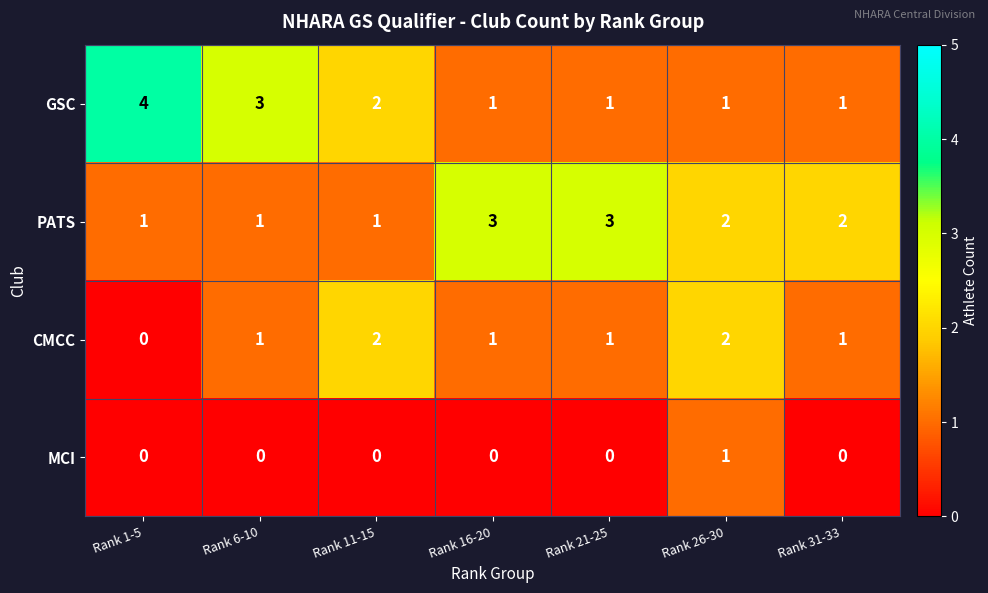

What is the difference between the maximum and minimum values in the GSC series?

3